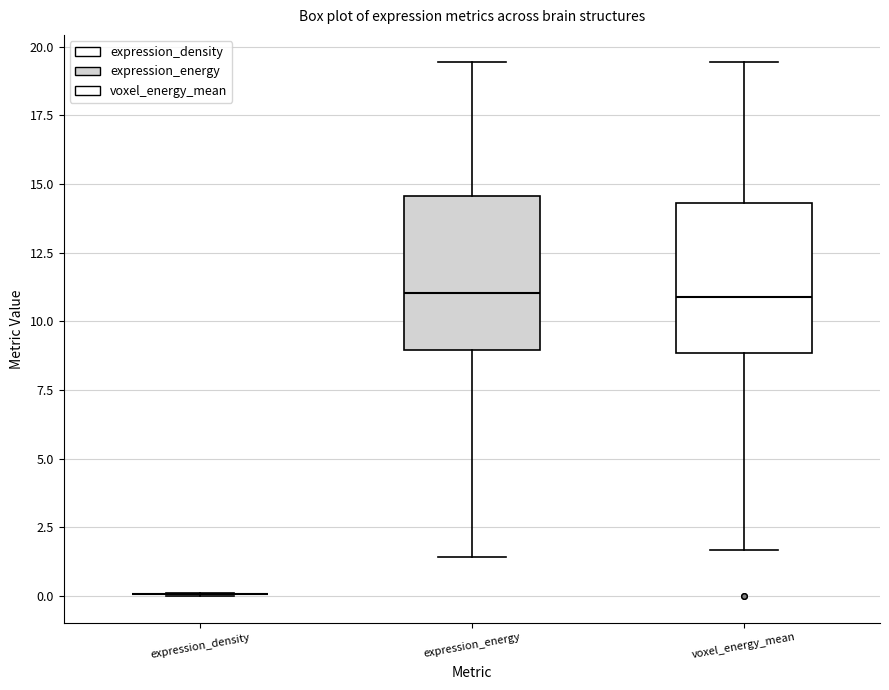

Reading left to right, transcribe this box plot: for each box, give where its median line is, the range the box spans, and where its two whiskers end, as read against the y-axis. The values are not printed on the chart, so give them approximately, as read against the axis.

expression_density: box collapsed to a line at 0.0, whiskers 0.0 to 0.0
expression_energy: median 11.0, box 9.0 to 14.5, whiskers 1.5 to 19.5
voxel_energy_mean: median 11.0, box 9.0 to 14.5, whiskers 1.5 to 19.5